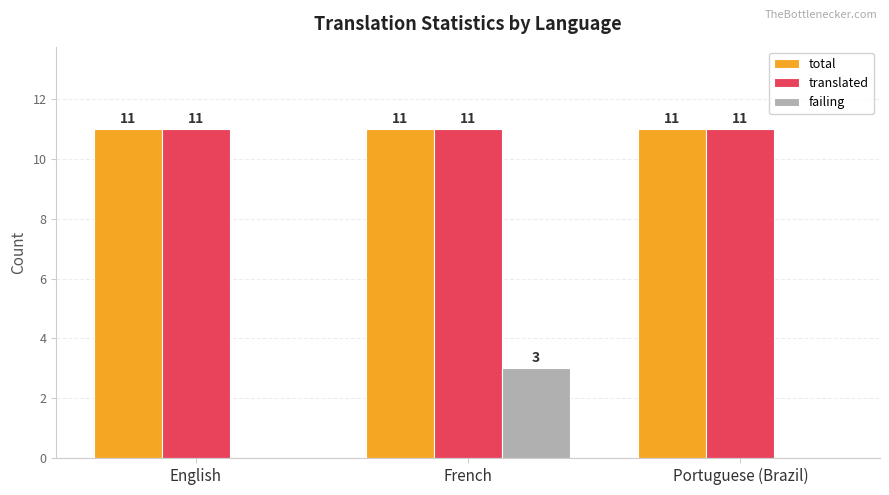

What is the total value across all series at English?

22